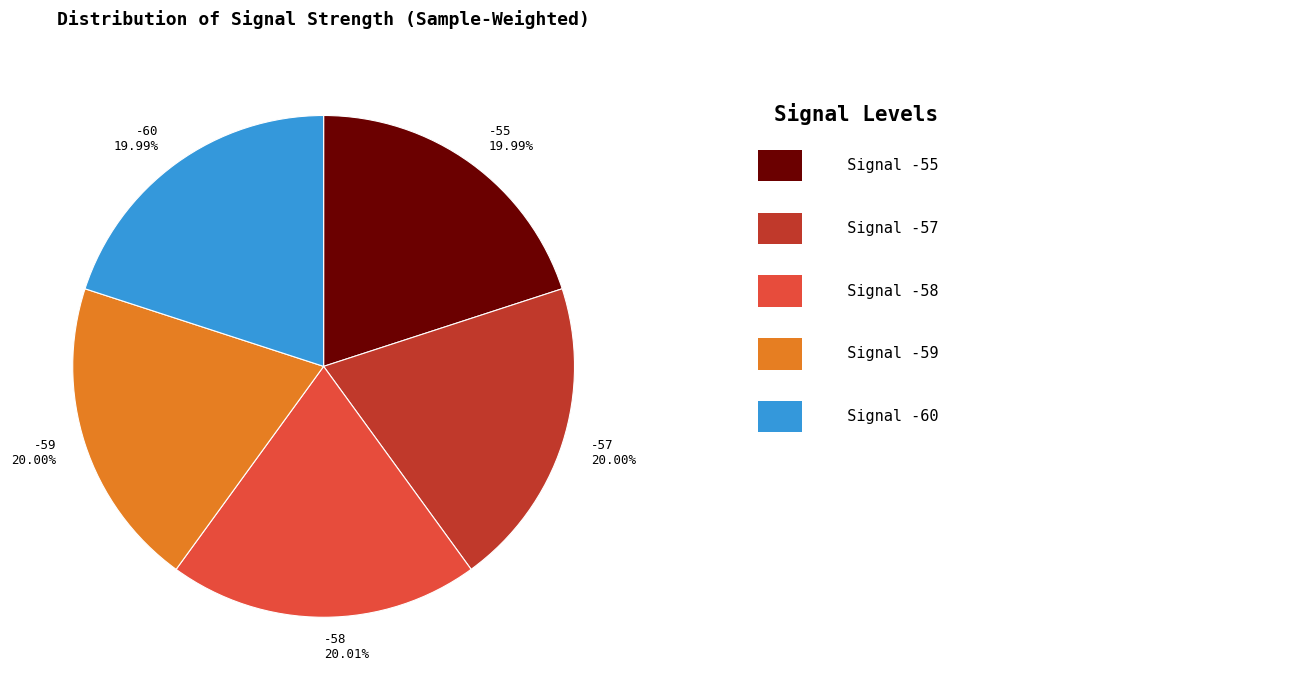

How many segments does this pie chart have?

5